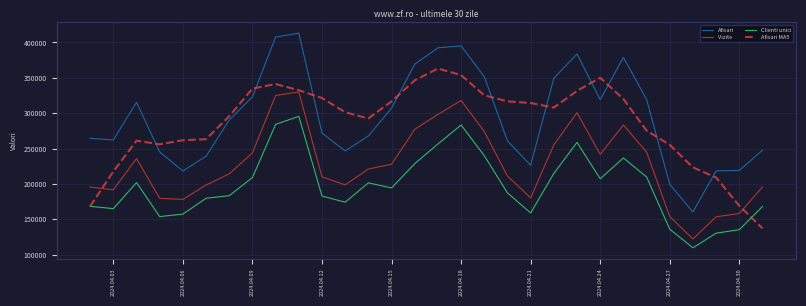

What is the smallest value displayed?

109659.0